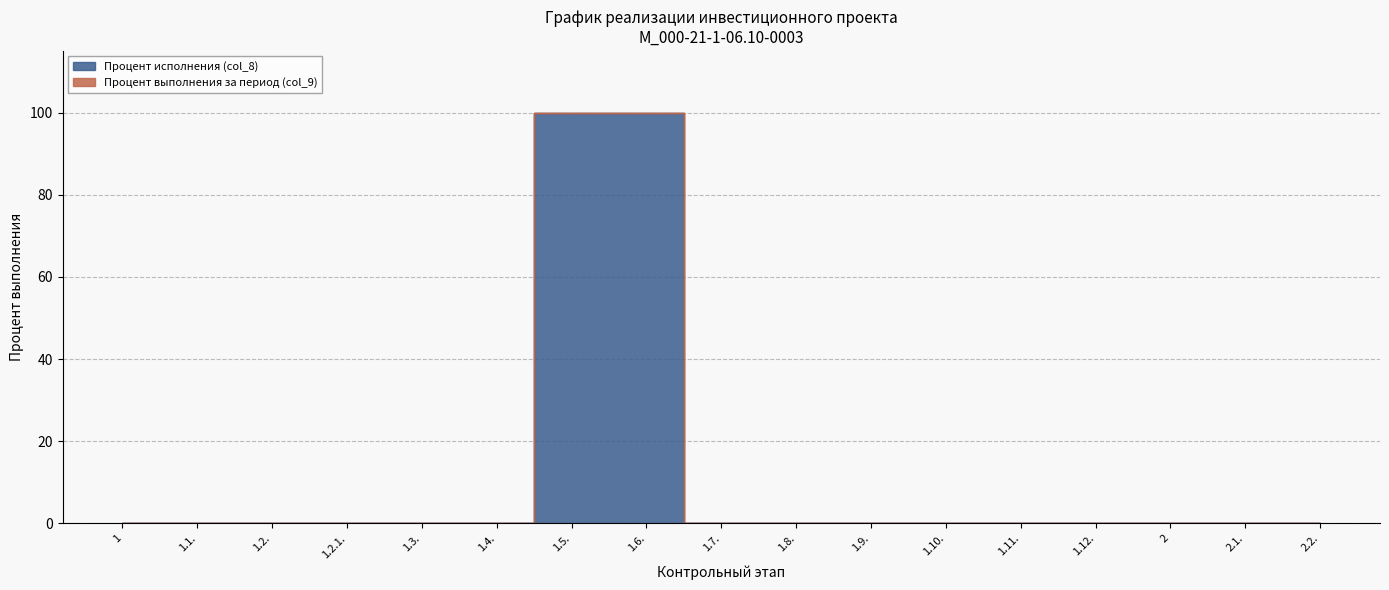

Count the number of categories in the chart.

17